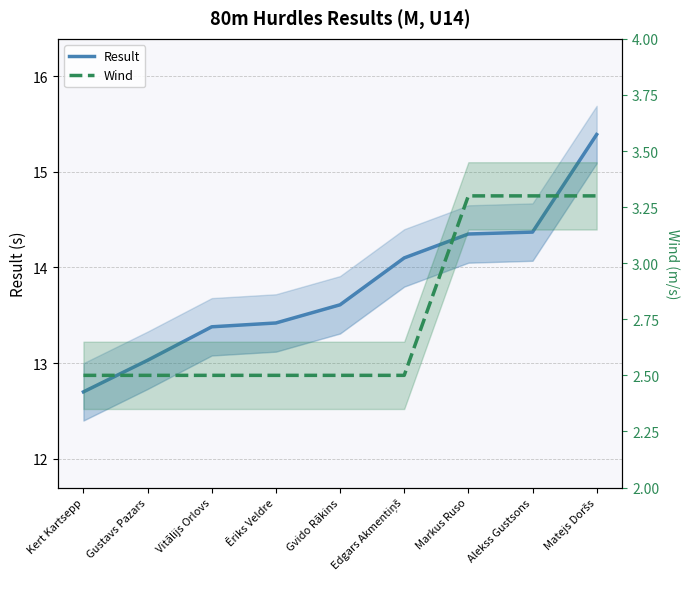

Which has a higher value, Vitālijs Orlovs or Matejs Doršs?

Matejs Doršs